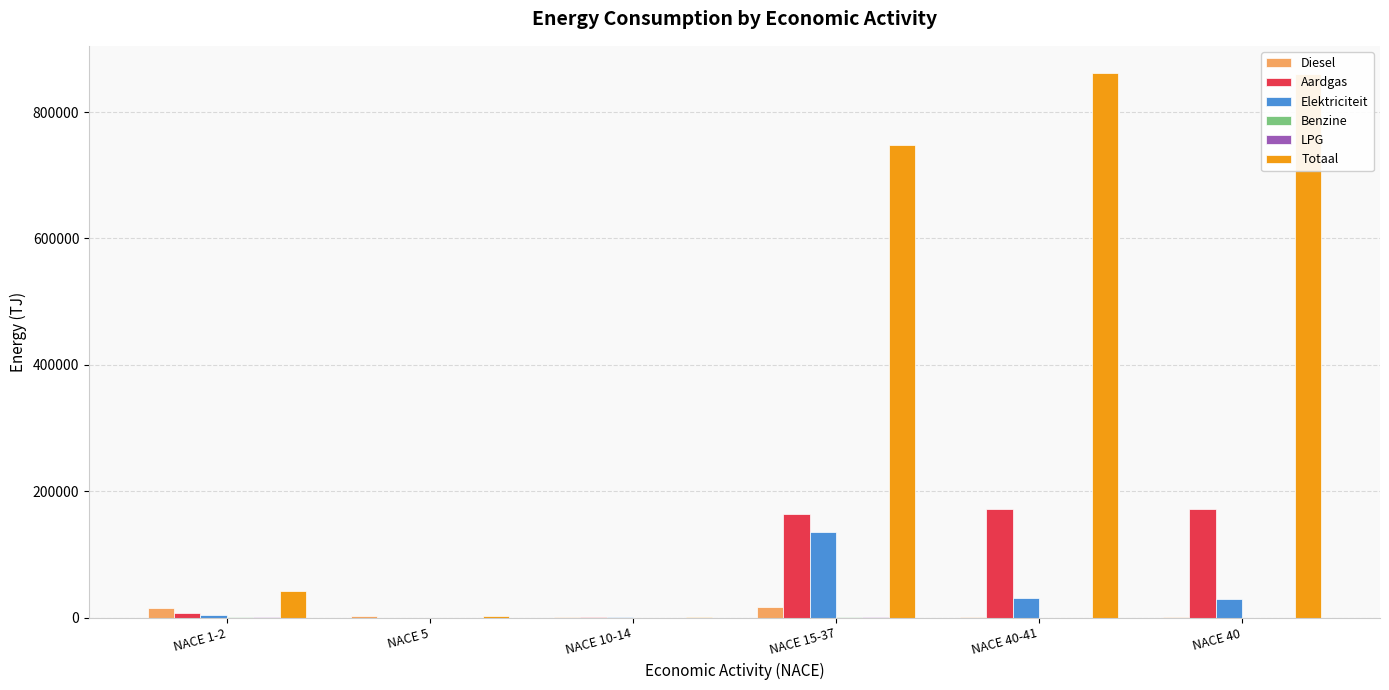

What is the average value of the Aardgas series?

85821.7